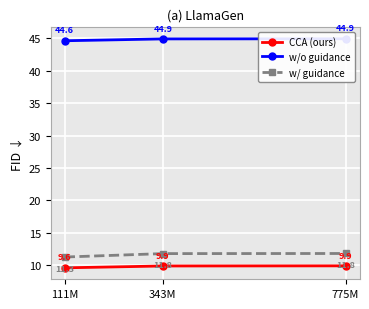

Reading left to right, transcribe all the data shown in this chart.

CCA (ours): 111M=9.6	343M=9.9	775M=9.9
w/o guidance: 111M=44.6	343M=44.9	775M=44.9
w/ guidance: 111M=11.3	343M=11.8	775M=11.8